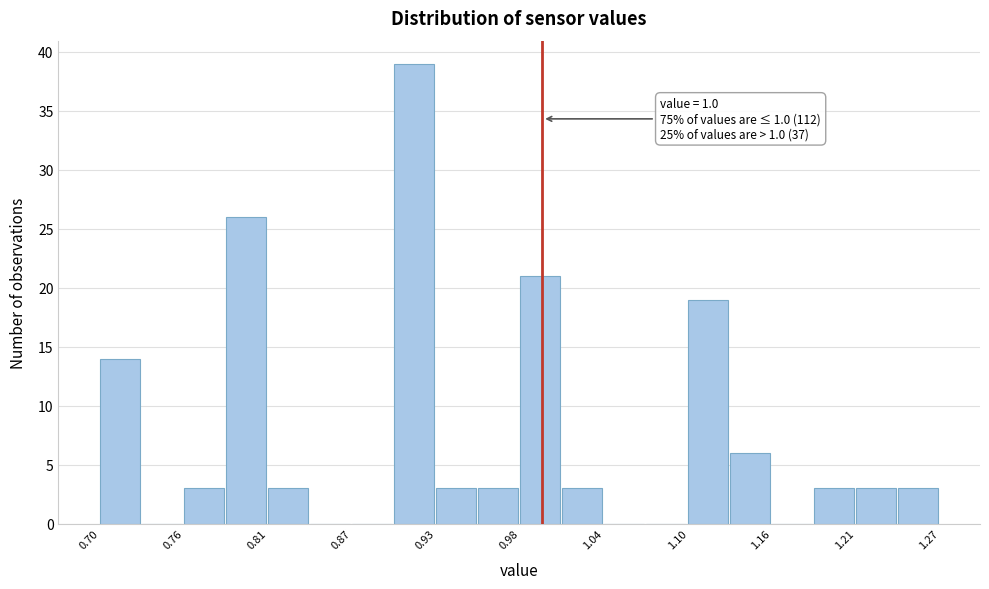

Around what value on the x-axis is the tallest bar? Give the approximate position of its centre, as read against the axis.

0.91